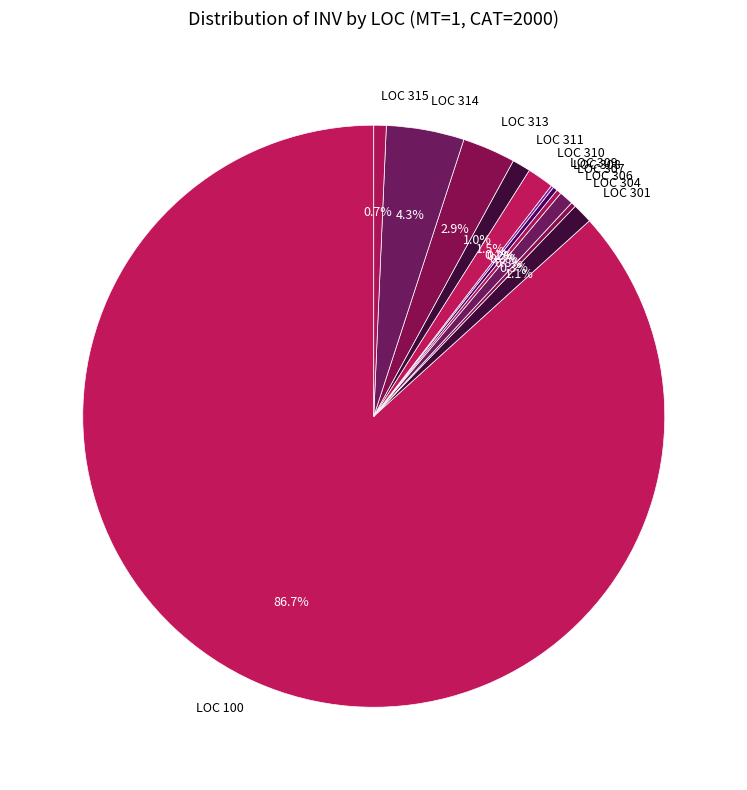

Which category has the biggest portion of the pie?

LOC 100